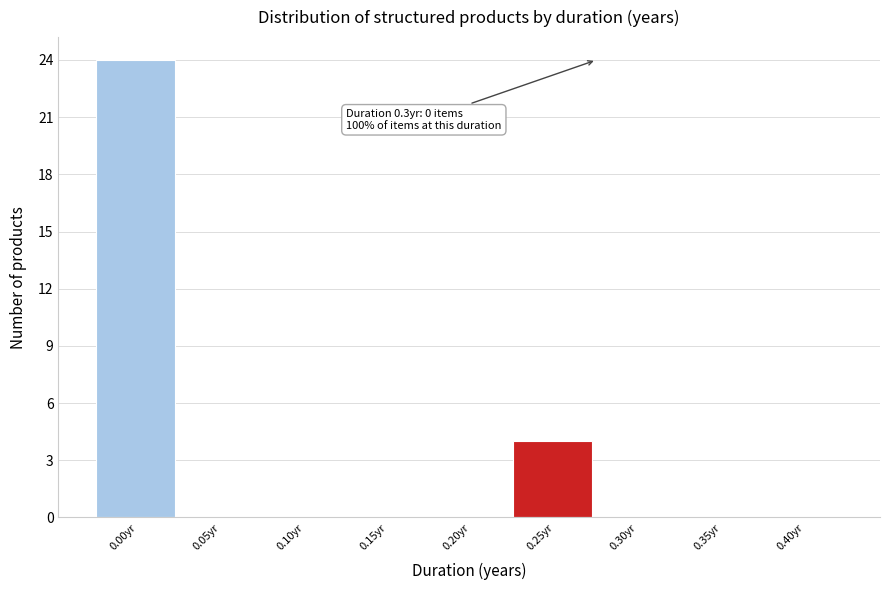

Reading left to right, transcribe all the data shown in this chart.

0.00yr=24	0.05yr=0	0.10yr=0	0.15yr=0	0.20yr=0	0.25yr=4	0.30yr=0	0.35yr=0	0.40yr=0